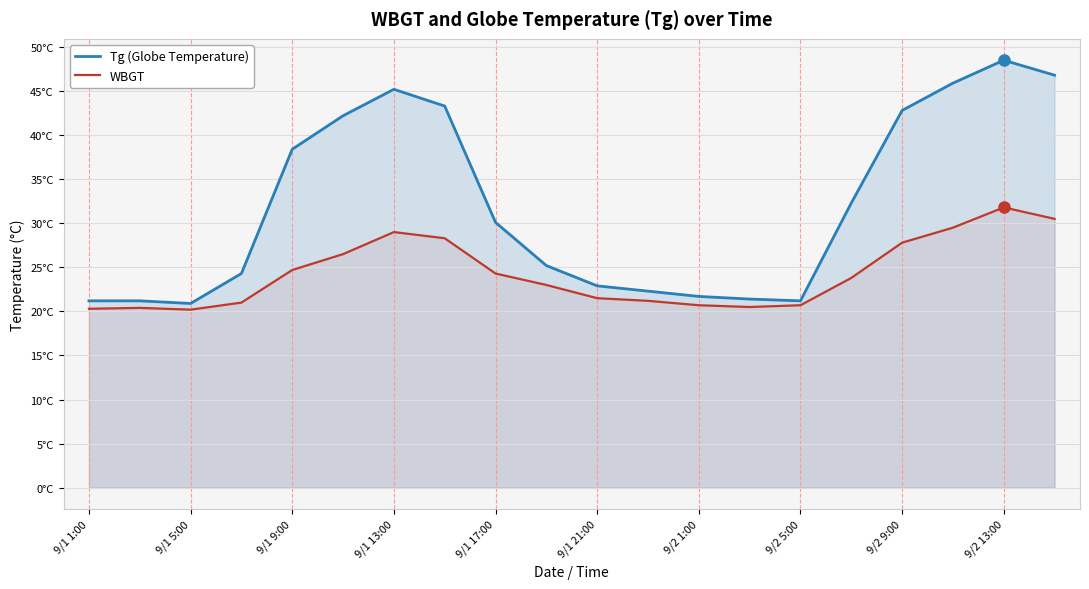

What is the sum of the Tg (Globe Temperature) values at 11 and 9/1 21:00?

64.5